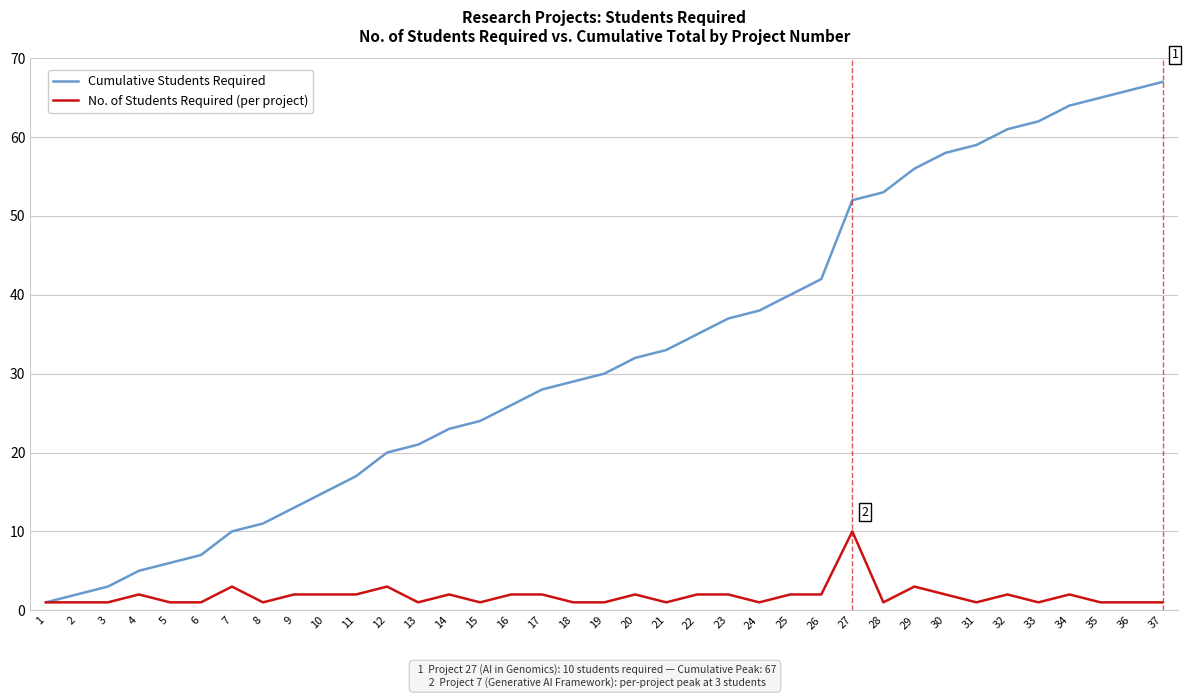

Which series has the widest spread of values?

Cumulative Students Required